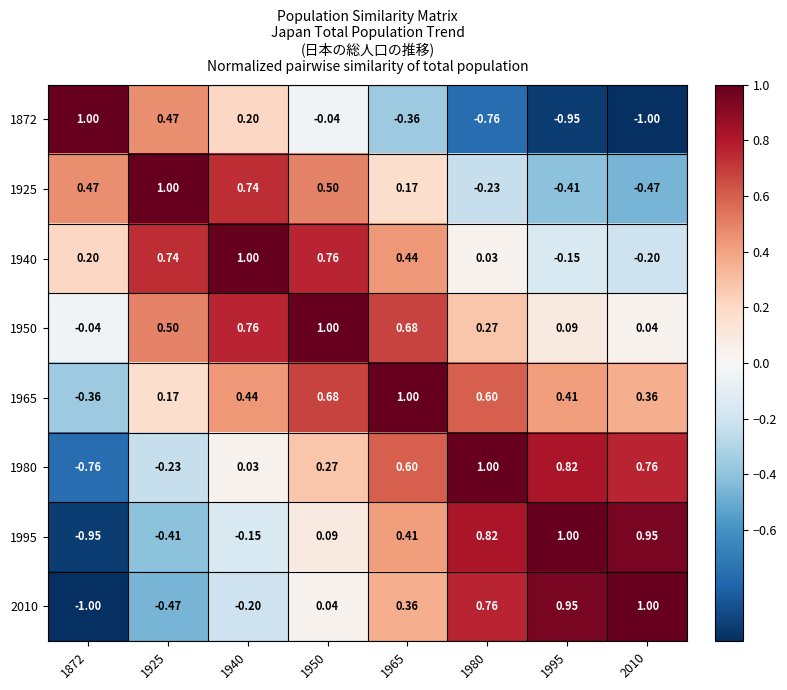

Is the value of 1965 at 1980 greater than the value of 1872 at 2010?

Yes